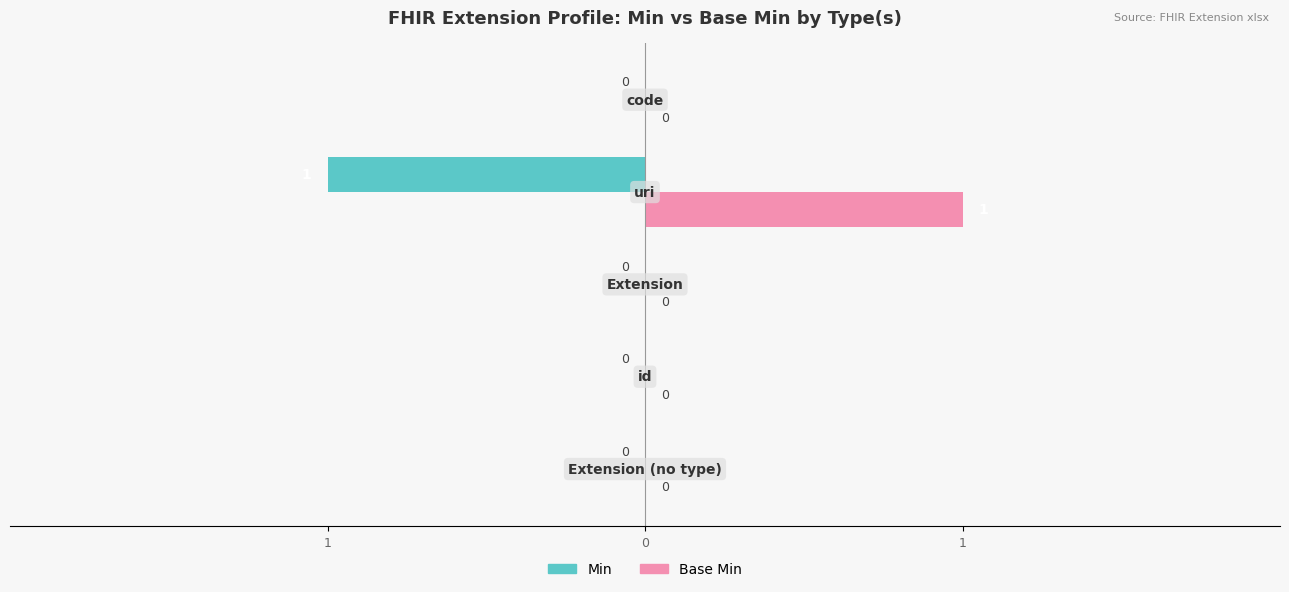

Reading left to right, what are all the values shown in this chart?

Min: 0	0	0	-1	0
Base Min: 0	0	0	1	0